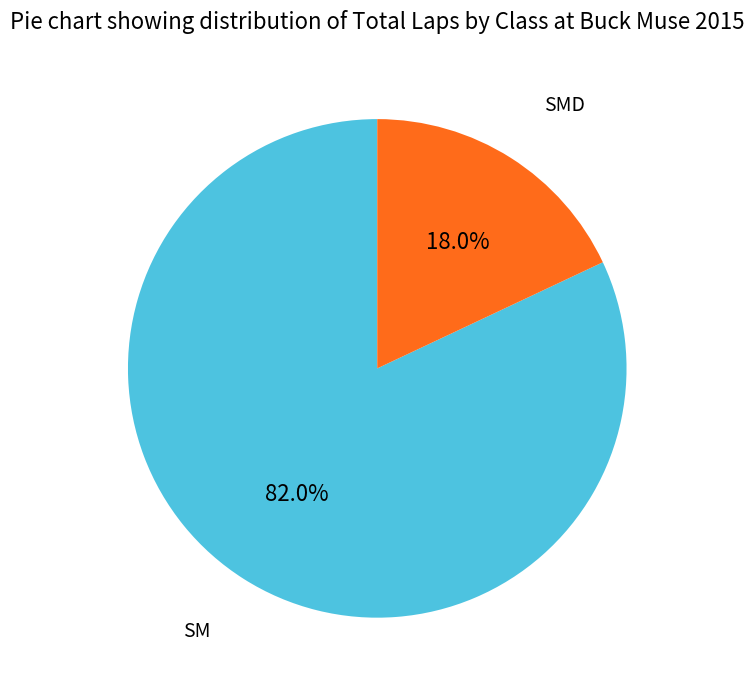

Does any single category account for the majority?

Yes